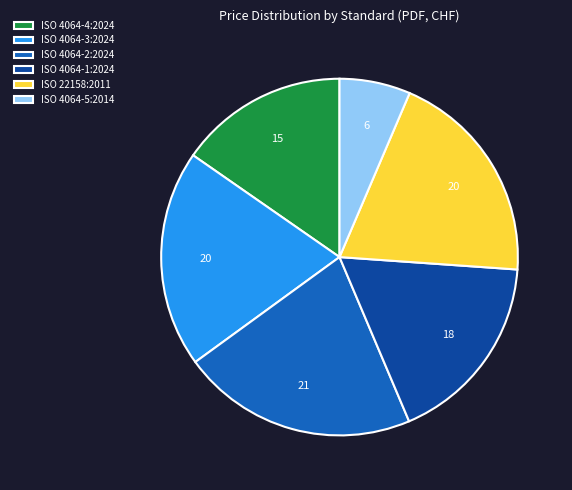

True or false: ISO 4064-2:2024 accounts for 30% of the total.

False